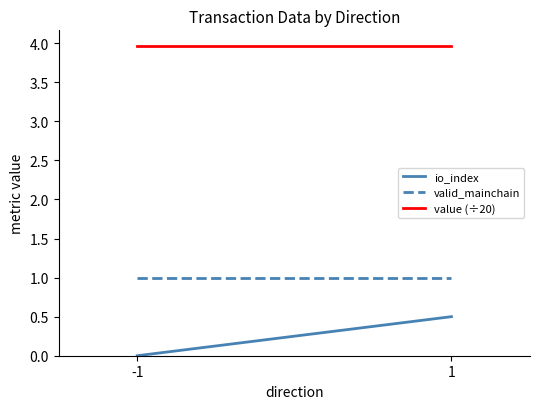

Reading left to right, transcribe all the data shown in this chart.

io_index: -1=0.0	1=0.5
valid_mainchain: -1=1.0	1=1.0
value (÷20): -1=4.0	1=4.0